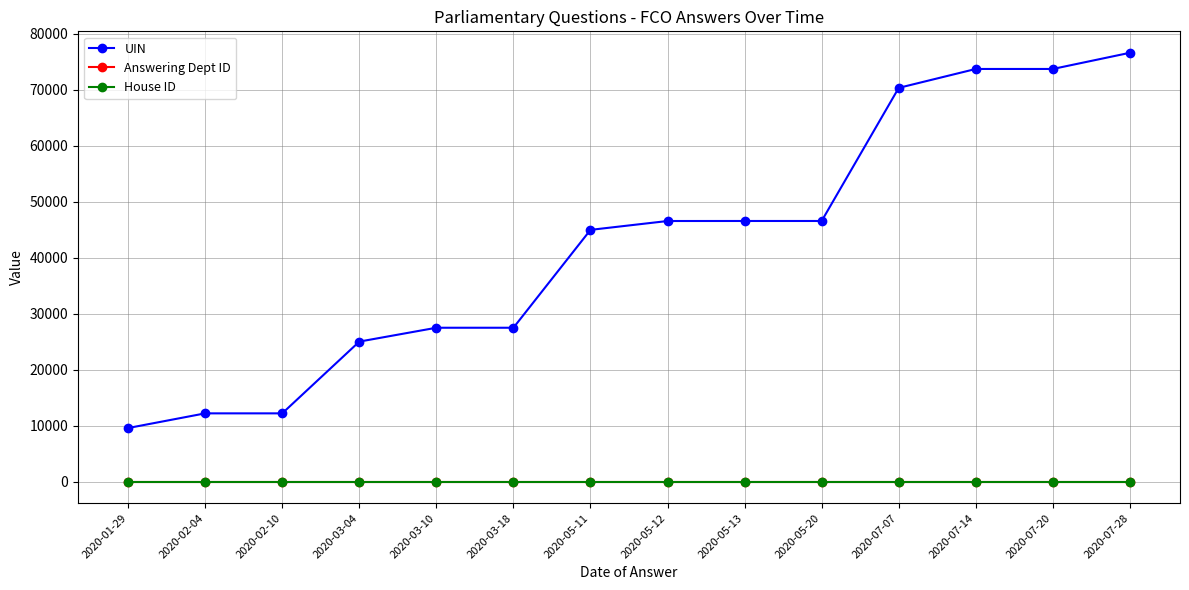

True or false: UIN and Answering Dept ID intersect in this chart.

False